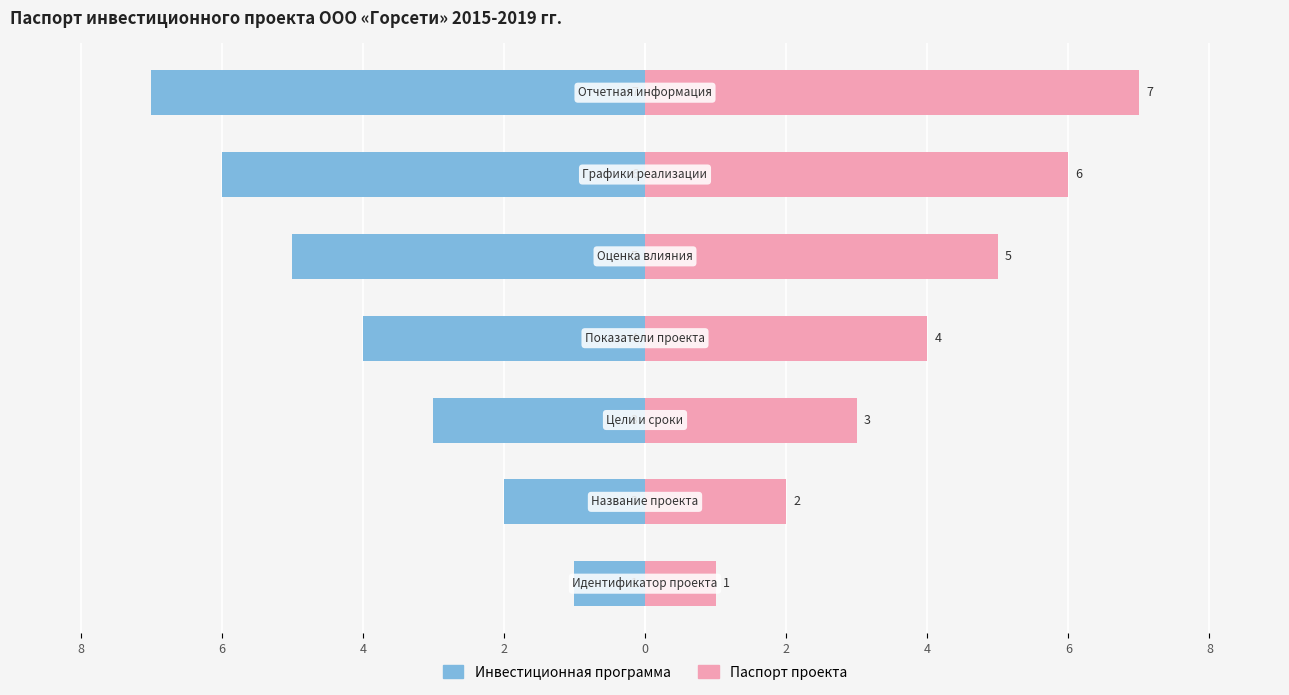

What is the difference between the second highest and second lowest values in the Инвестиционная программа series?

4